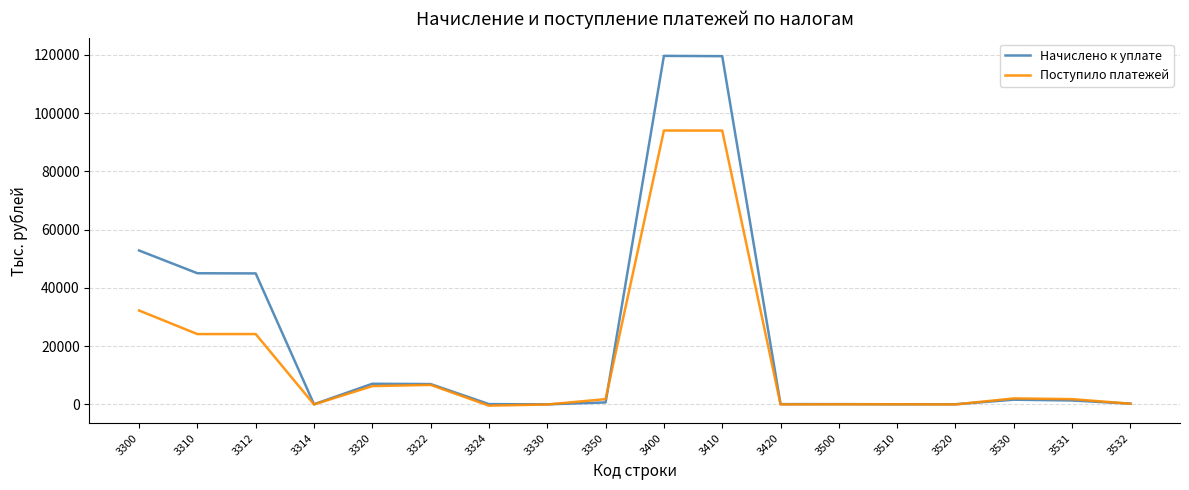

True or false: Поступило платежей has a value of 42 at 3500.

True